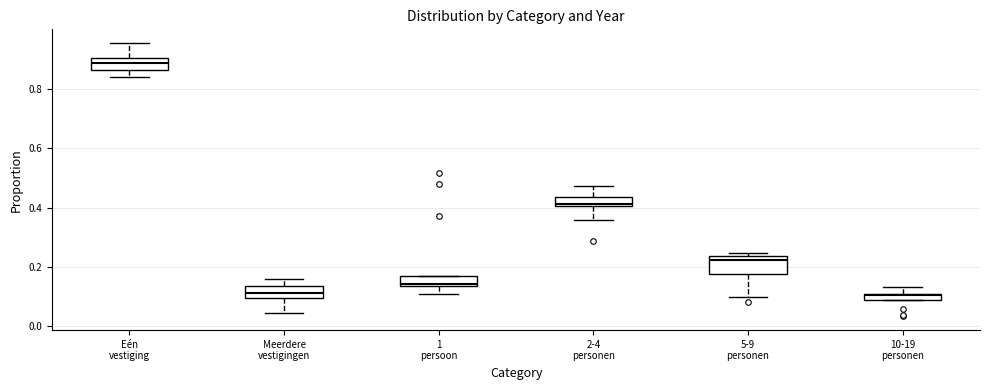

Where is the lower edge of the box for Eén vestiging on the y-axis? The values are not printed on the chart, so give them approximately, as read against the axis.

0.86